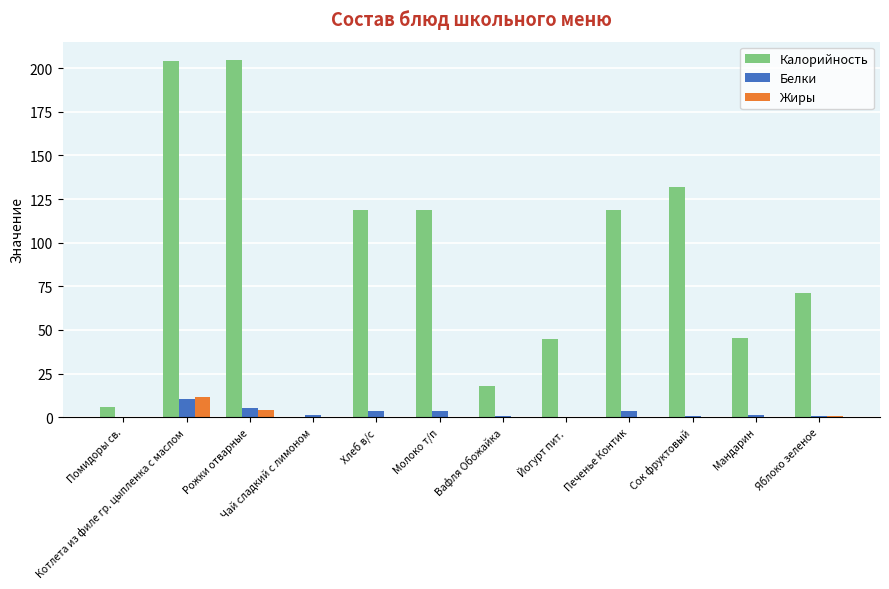

Read the Белки value at Яблоко зеленое.

0.6